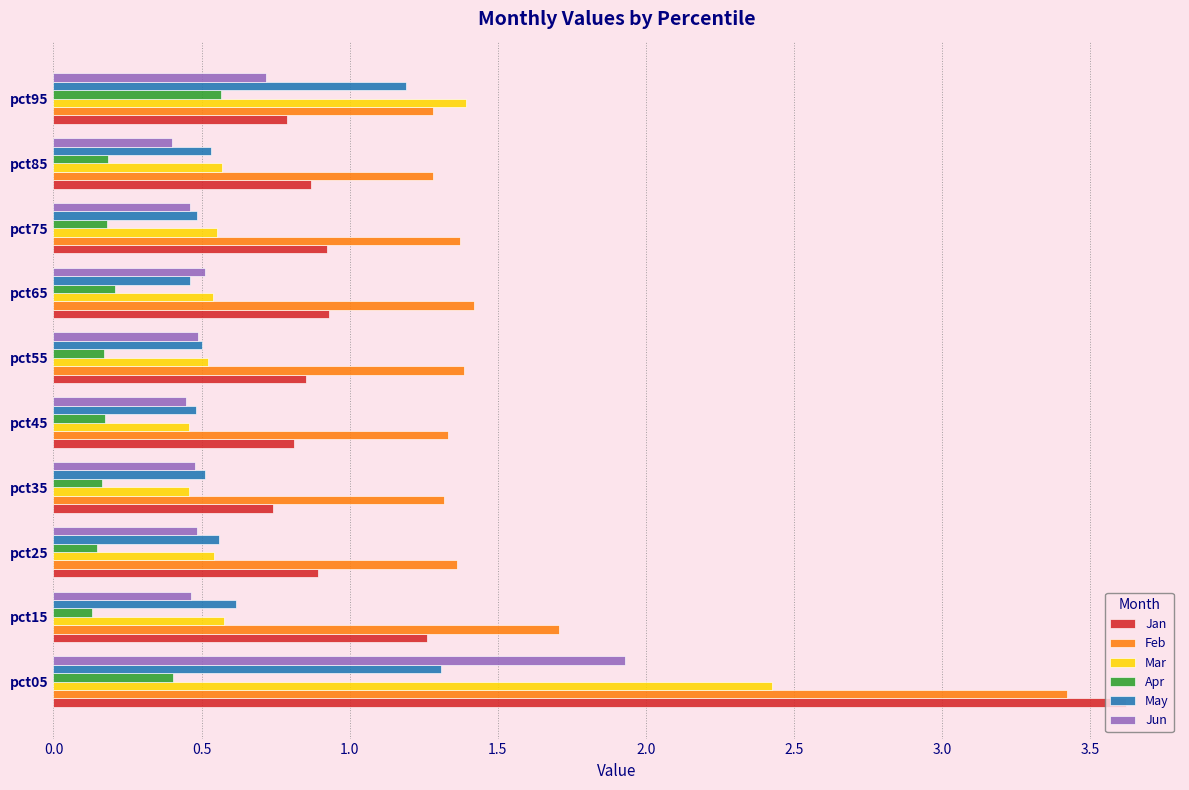

List the series in order of their peak value, highest first.

Jan, Feb, Mar, Jun, May, Apr